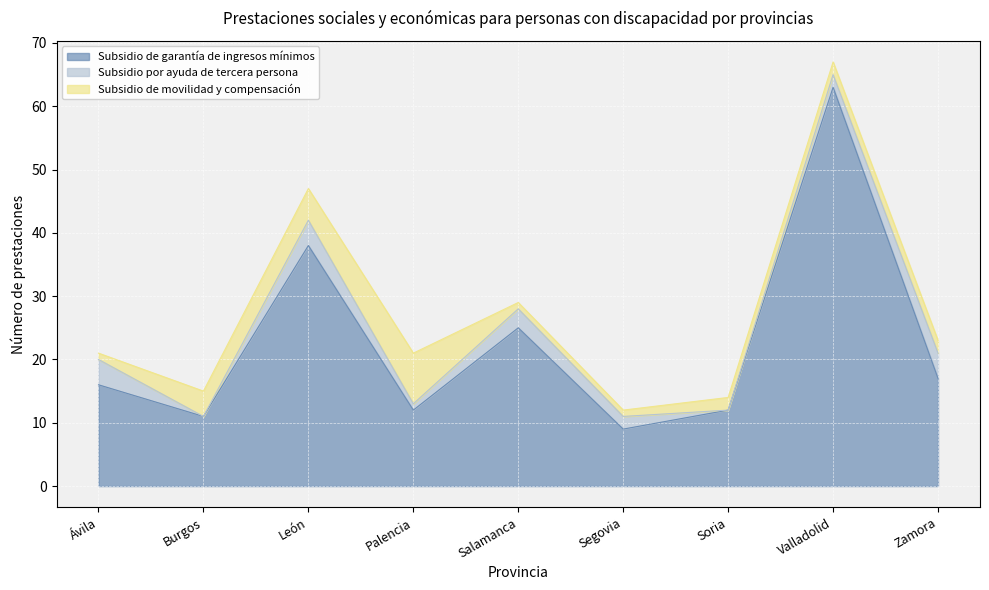

What is the label of the 6th point from the left?

Segovia